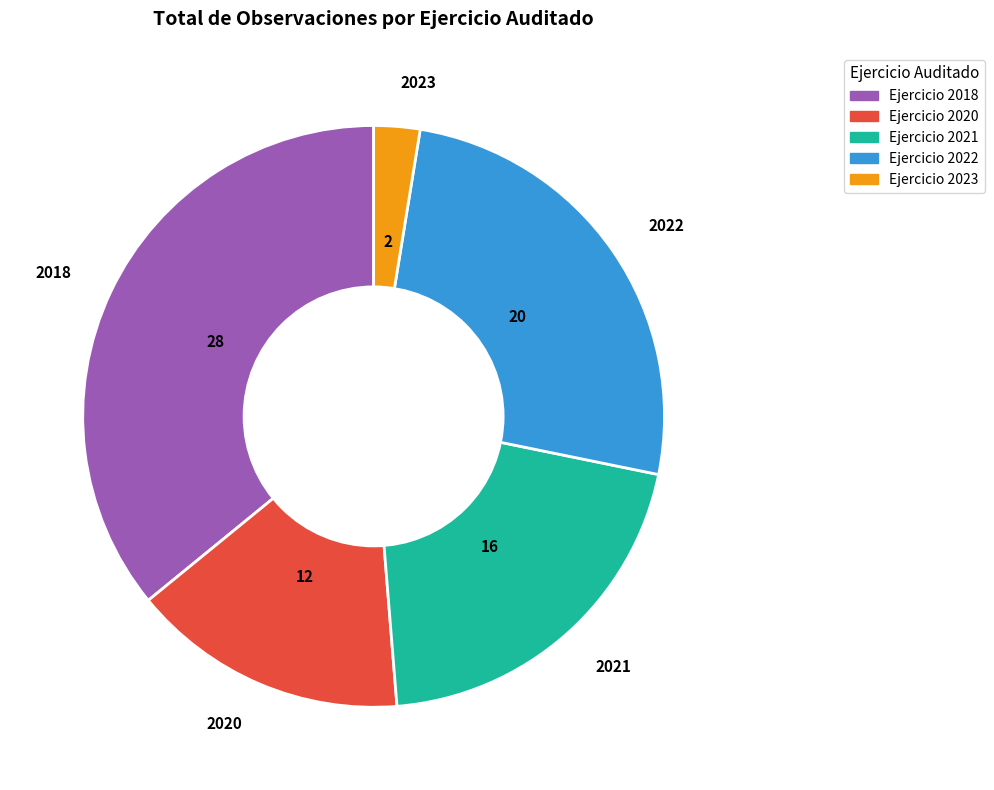

How many slices are in this pie chart?

5